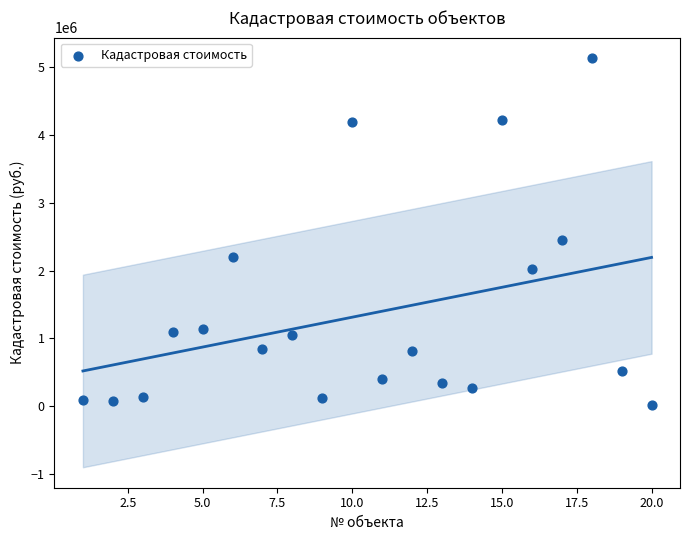

What Y value in the scatter plot is closest to 2572714?

2450940.1